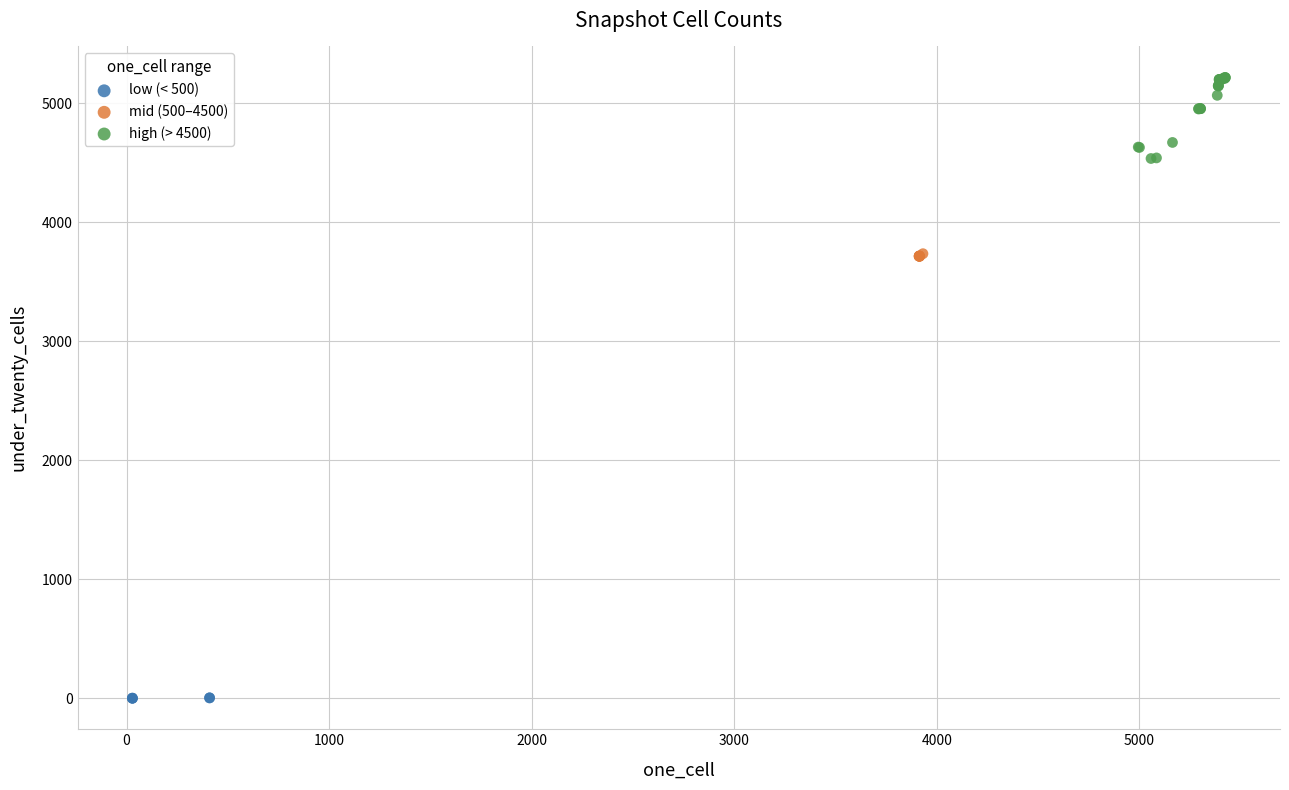

Which series has the widest spread of Y values?

high (> 4500)